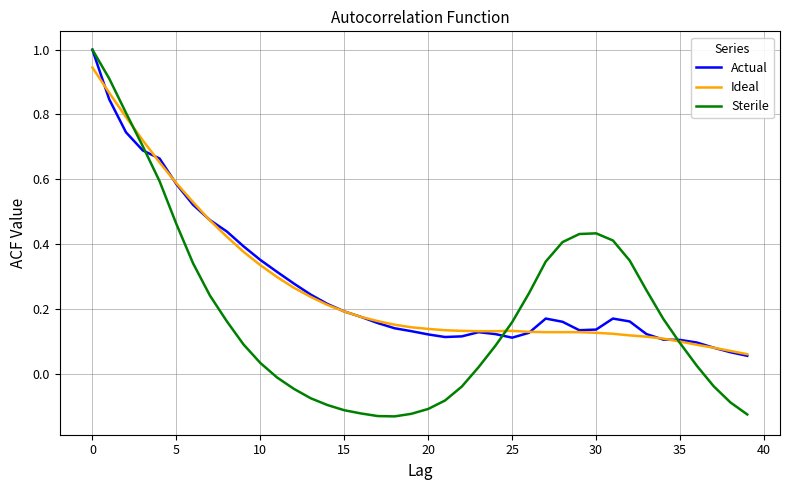

True or false: Sterile and Ideal cross at least once.

True